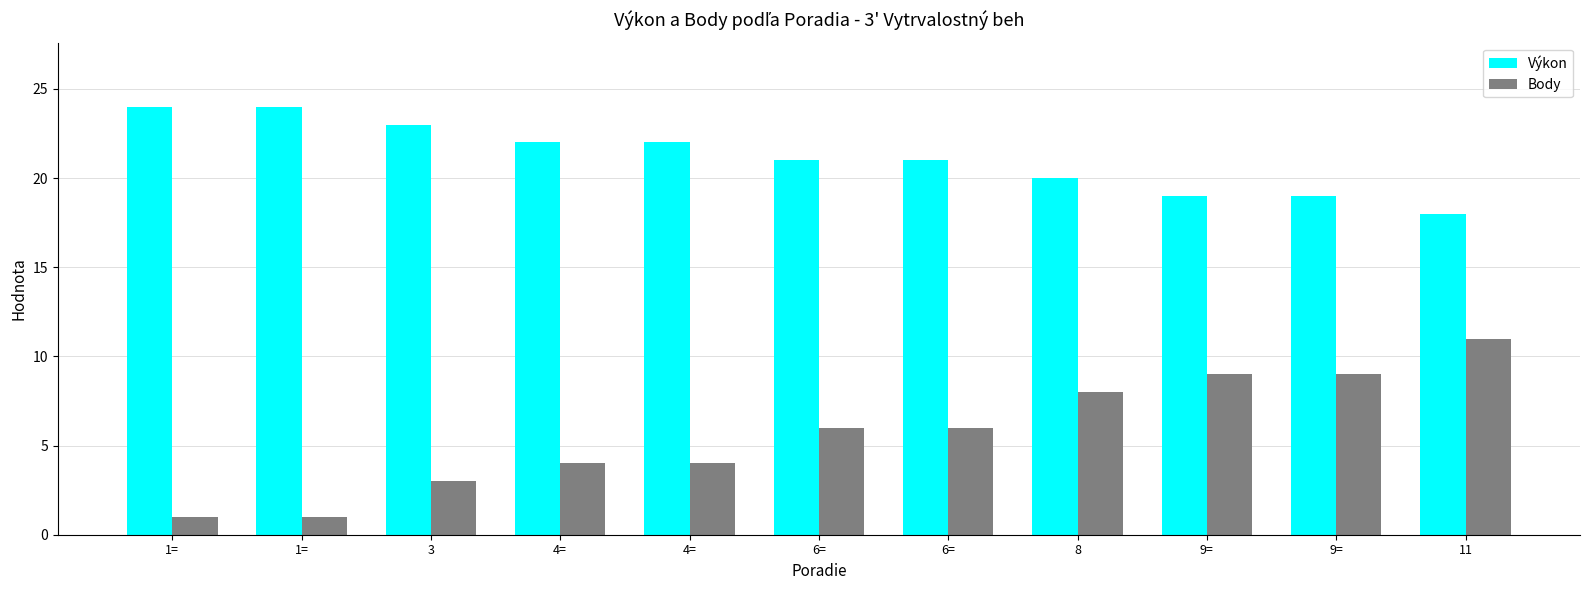

What are all the series names shown in the legend?

Výkon, Body